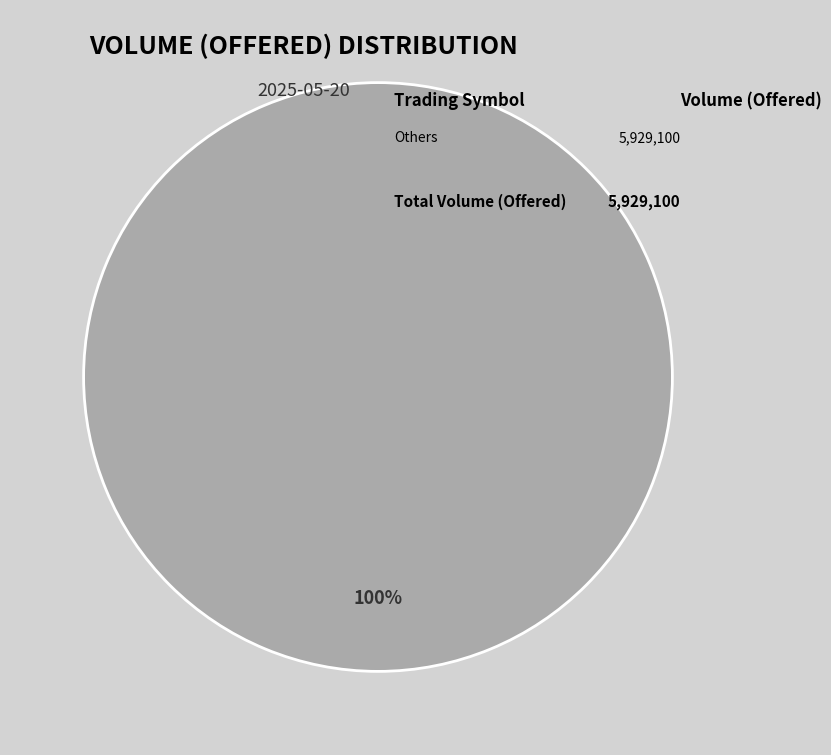

How many segments does this pie chart have?

1